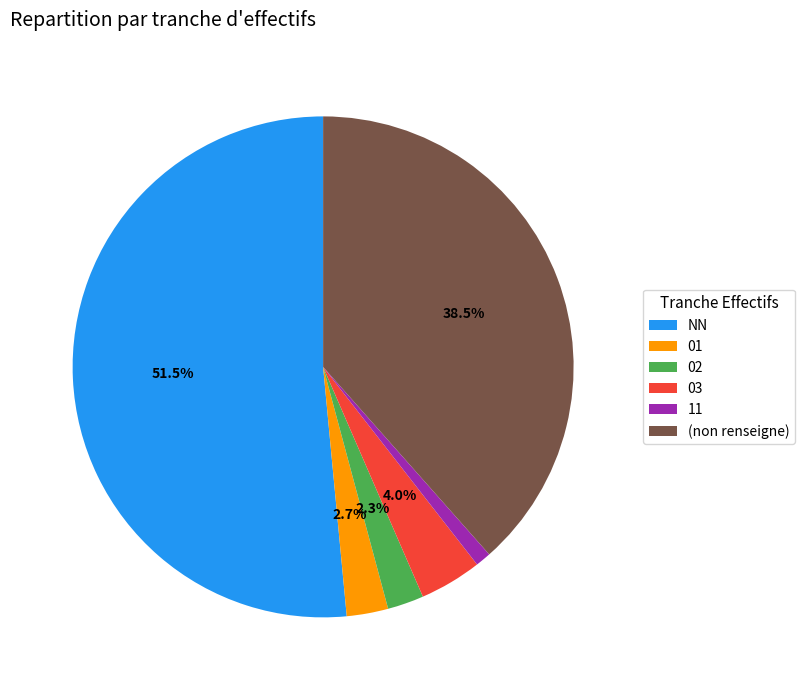

Count the number of slices in the pie.

6